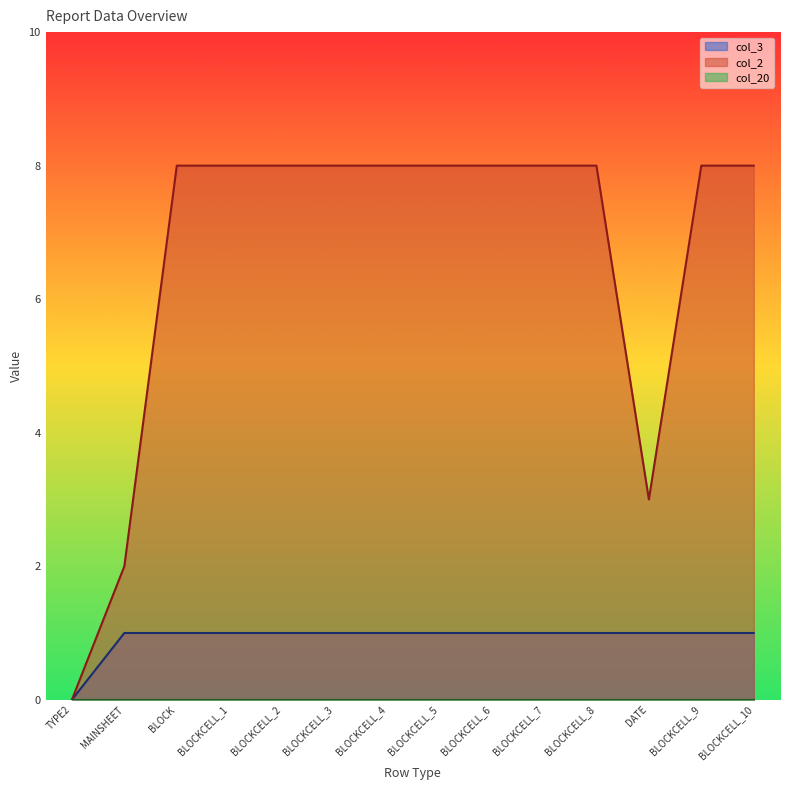

How many col_2 values are between 8 and 9?

11